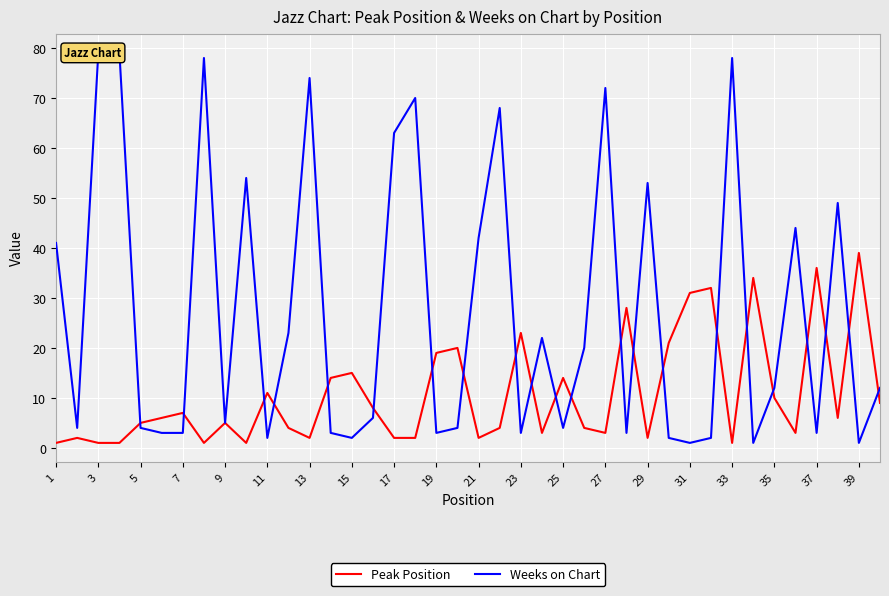

List the series in order of their overall mean, lowest first.

Peak Position, Weeks on Chart